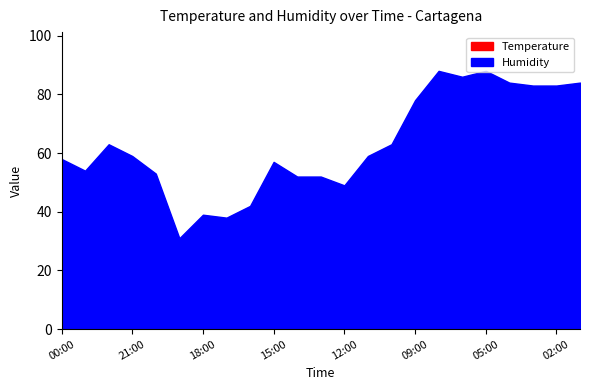

What is the sum of the Humidity values at 18:00 and 19:00?

70.0